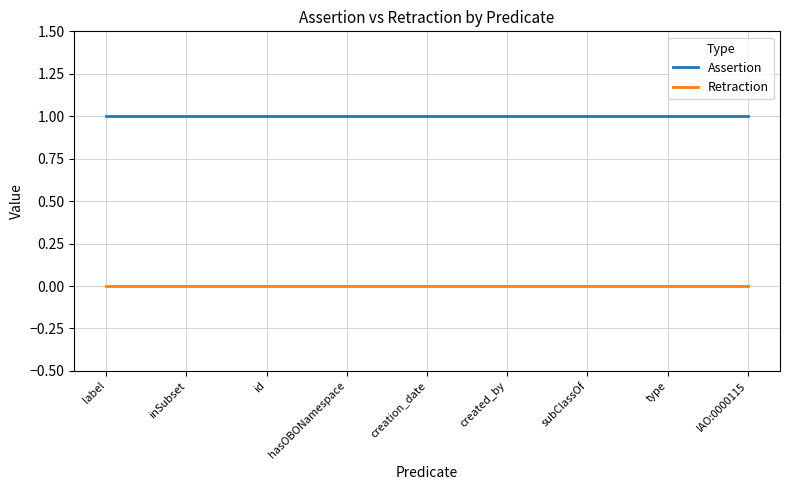

What is the difference between the highest and lowest values at IAO:0000115?

1